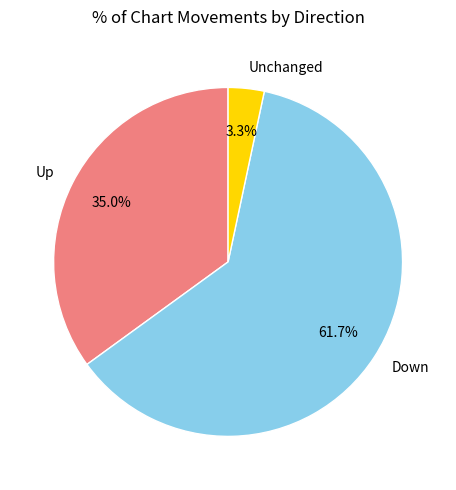

What is the smallest slice in the pie chart?

Unchanged